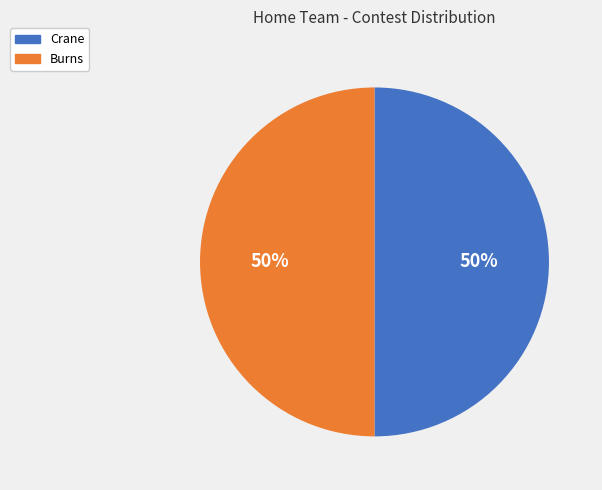

Is it true that Burns is 50% of the pie?

True